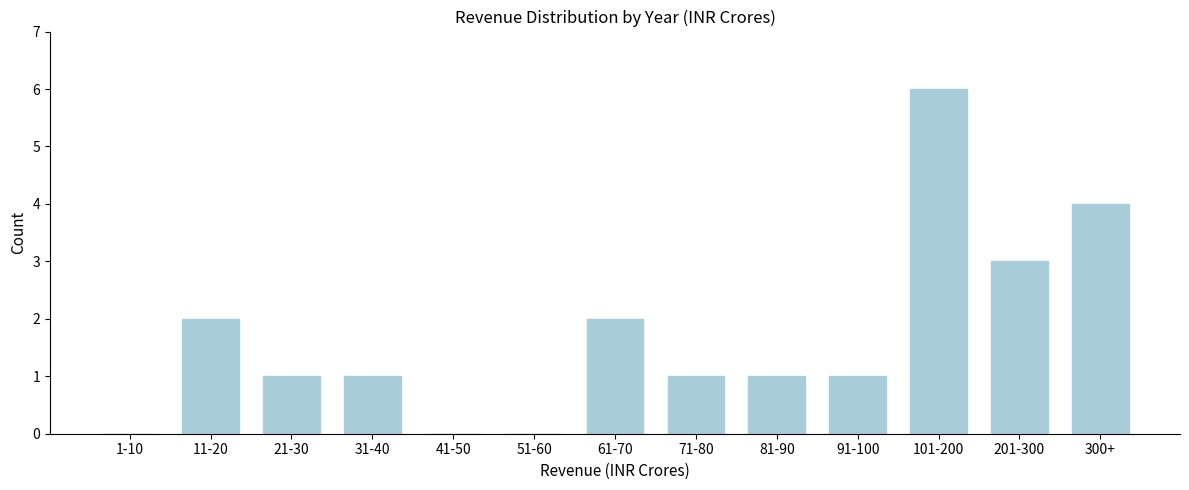

Reading left to right, extract all data points from this chart.

1-10=0	11-20=2	21-30=1	31-40=1	41-50=0	51-60=0	61-70=2	71-80=1	81-90=1	91-100=1	101-200=6	201-300=3	300+=4